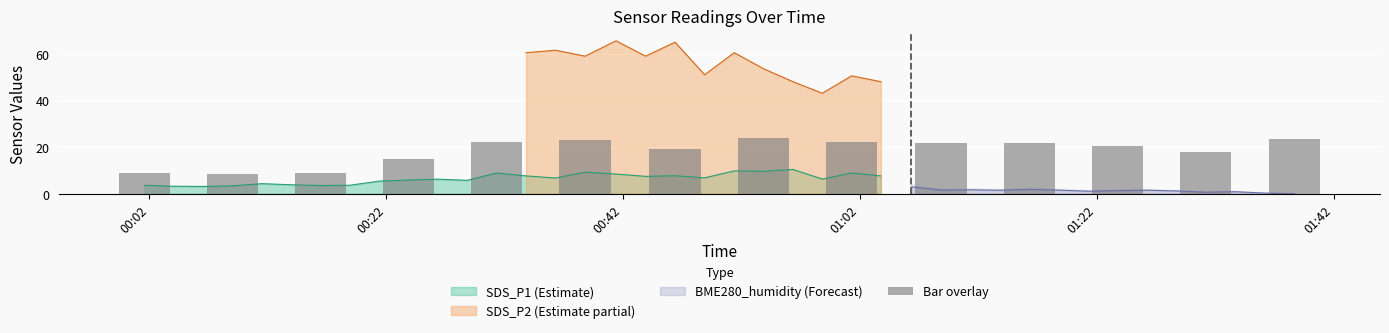

What is the lowest value of the SDS_P1 (Estimate) series?

3.1